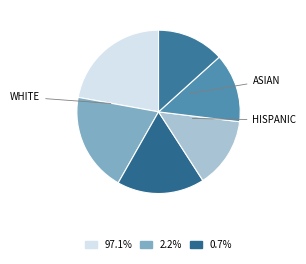

How many slices are in this pie chart?

6